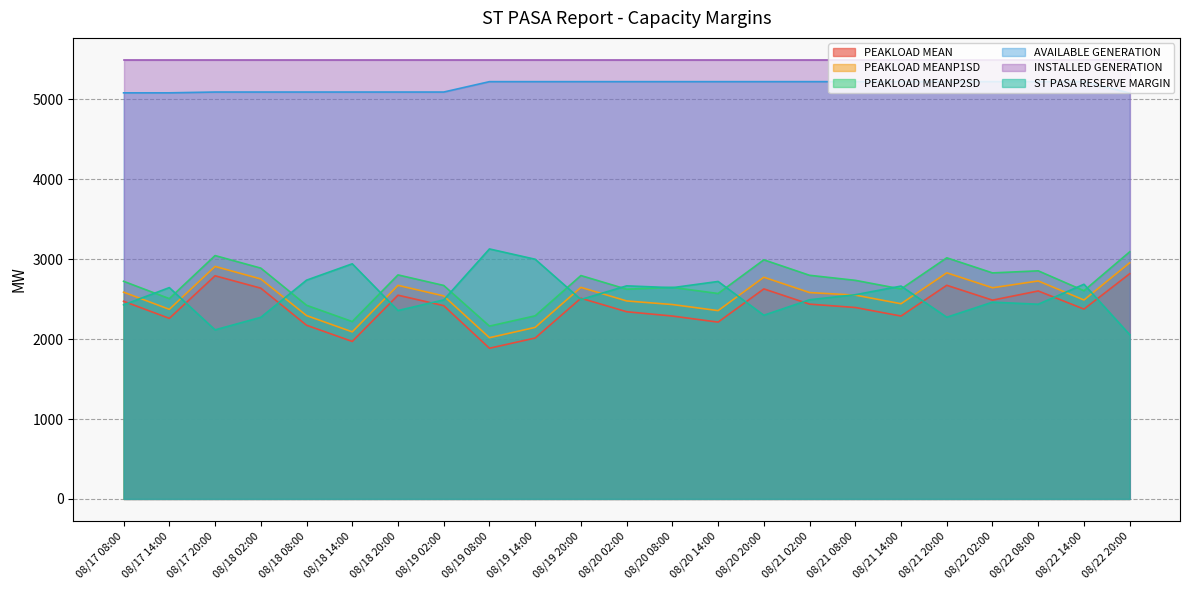

Which series changed the most between 08/19 20:00 and 08/21 14:00?

PEAKLOAD MEAN